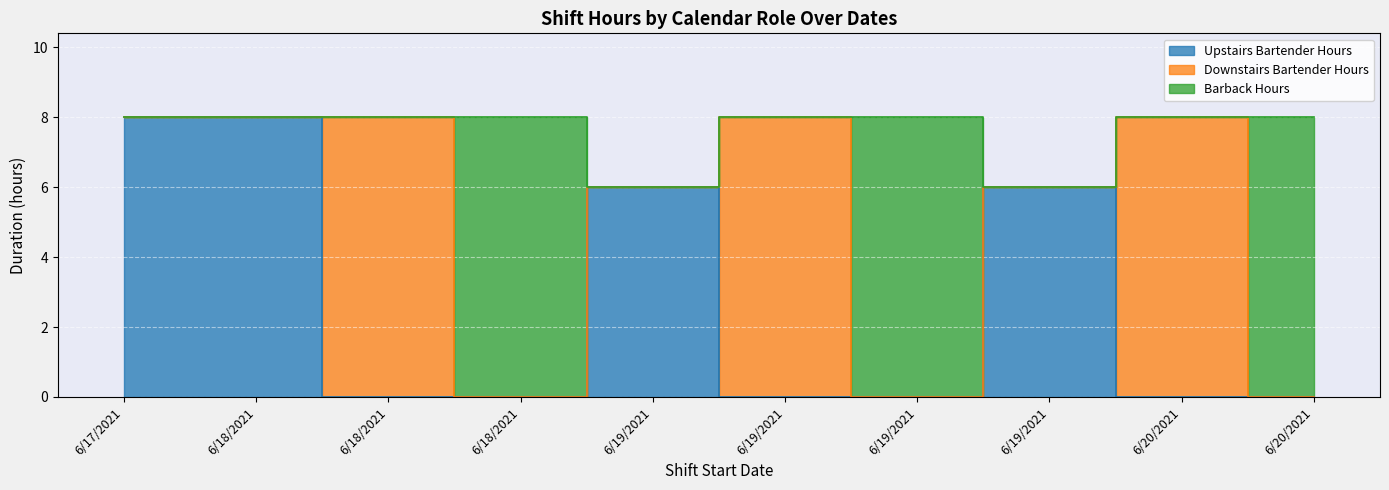

What is the difference between the highest and lowest values at 6/18/2021?

8